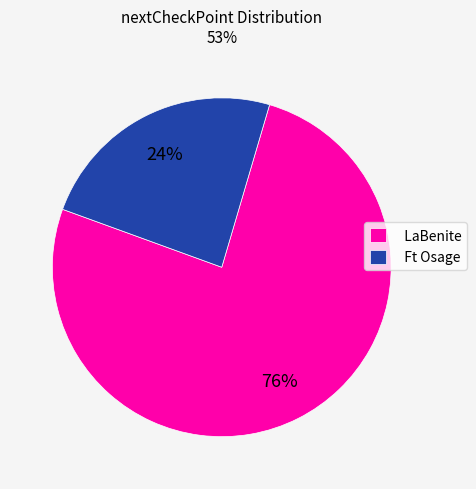

Which category has the smallest portion of the pie?

Ft Osage